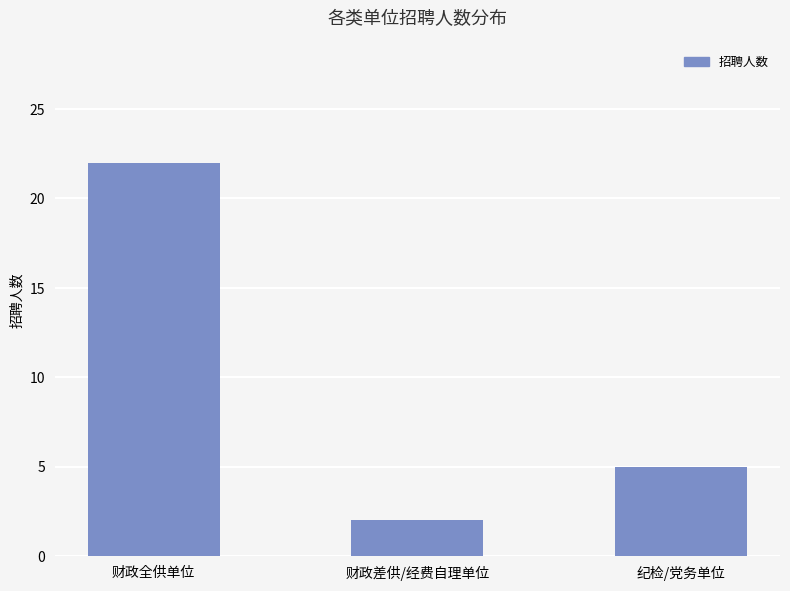

Where is the data nearest to the value 12?

纪检/党务单位